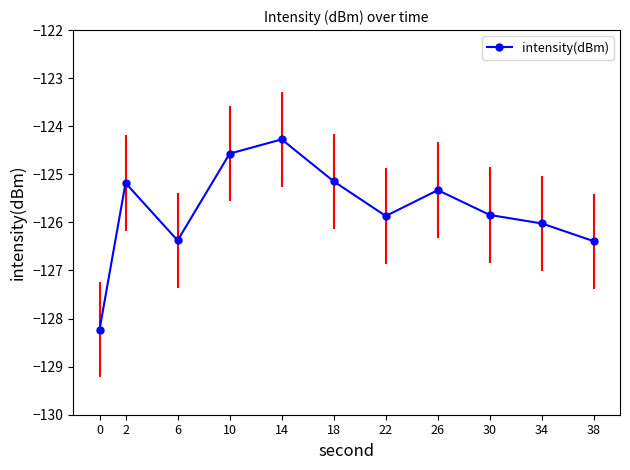

What is the value of the 10th point from the left?

-126.0